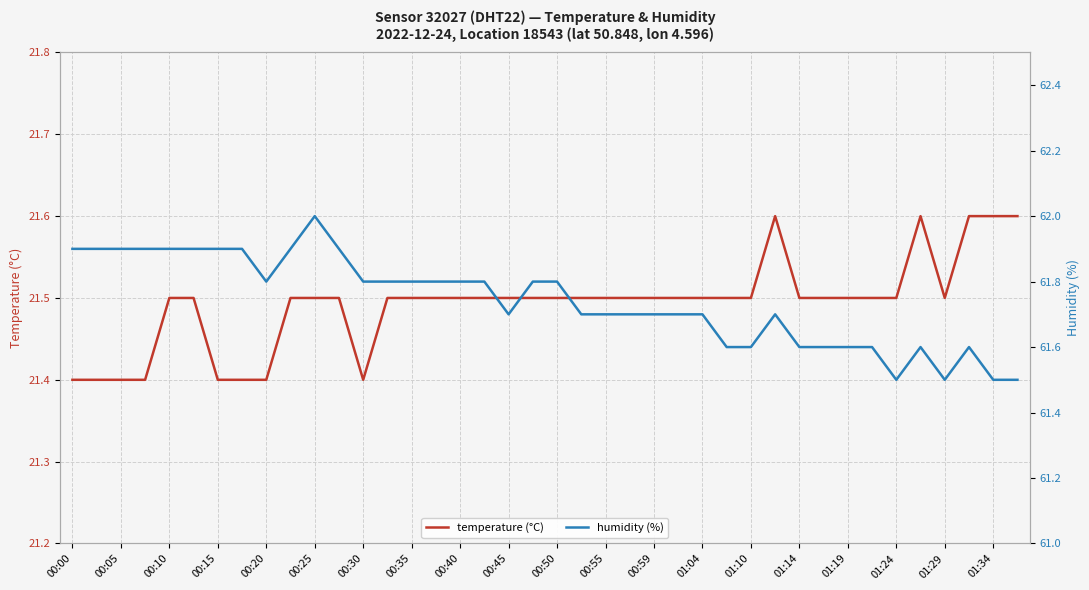

The temperature (°C) series shows 13.0 at 00:50. True or false?

False